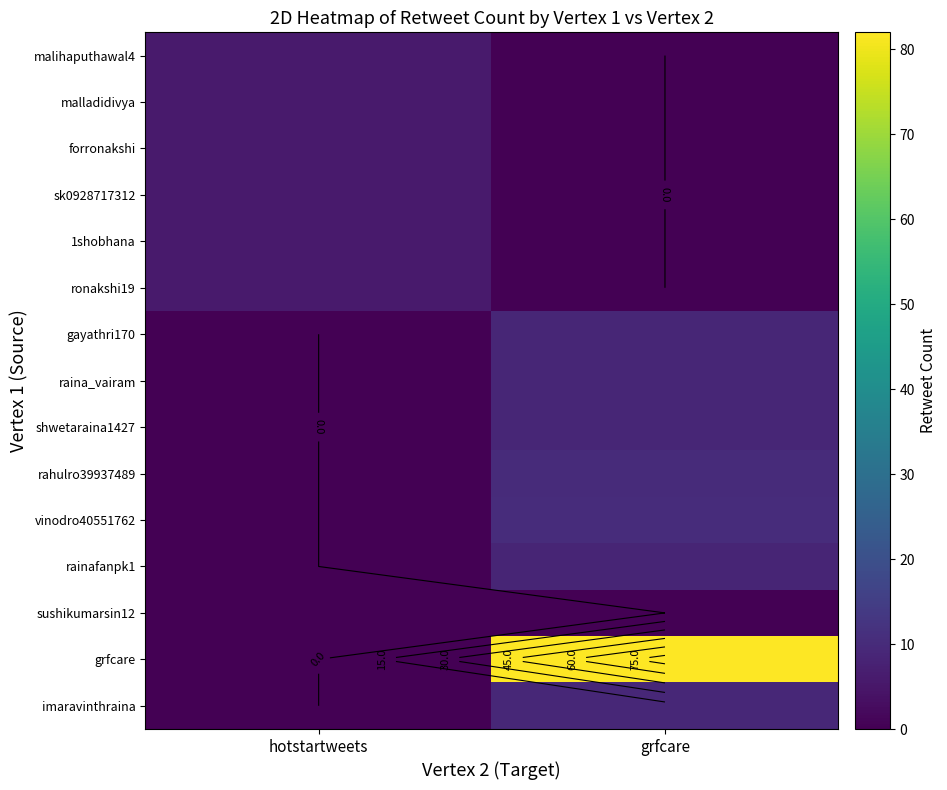

Which series has the widest spread of values?

grfcare